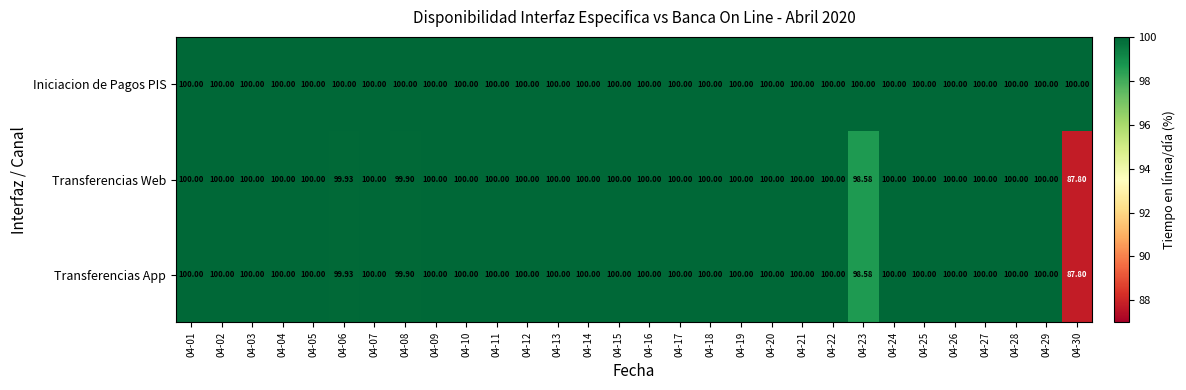

Which series has the largest total across all categories?

Iniciacion de Pagos PIS